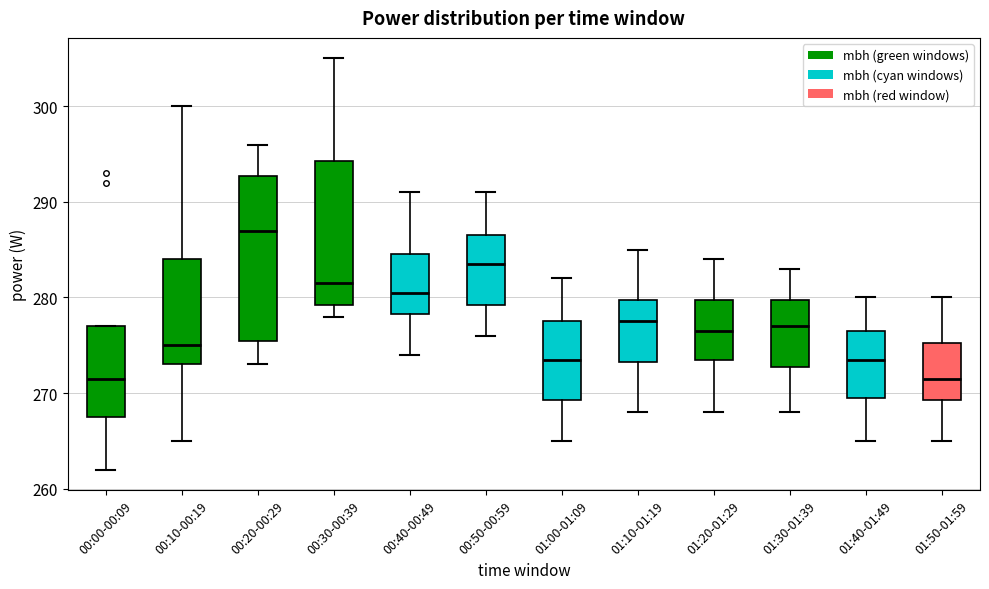

Reading left to right, read every box against the y-axis: the position of its median line, the range the box covers, and the ends of its whiskers. The values are not printed on the chart, so give them approximately, as read against the axis.

00:00-00:09: median 272, box 268 to 277, whiskers 262 to 277
00:10-00:19: median 275, box 273 to 284, whiskers 265 to 300
00:20-00:29: median 287, box 276 to 293, whiskers 273 to 296
00:30-00:39: median 282, box 279 to 294, whiskers 278 to 305
00:40-00:49: median 281, box 278 to 285, whiskers 274 to 291
00:50-00:59: median 284, box 279 to 287, whiskers 276 to 291
01:00-01:09: median 274, box 269 to 278, whiskers 265 to 282
01:10-01:19: median 278, box 273 to 280, whiskers 268 to 285
01:20-01:29: median 277, box 274 to 280, whiskers 268 to 284
01:30-01:39: median 277, box 273 to 280, whiskers 268 to 283
01:40-01:49: median 274, box 270 to 277, whiskers 265 to 280
01:50-01:59: median 272, box 269 to 275, whiskers 265 to 280